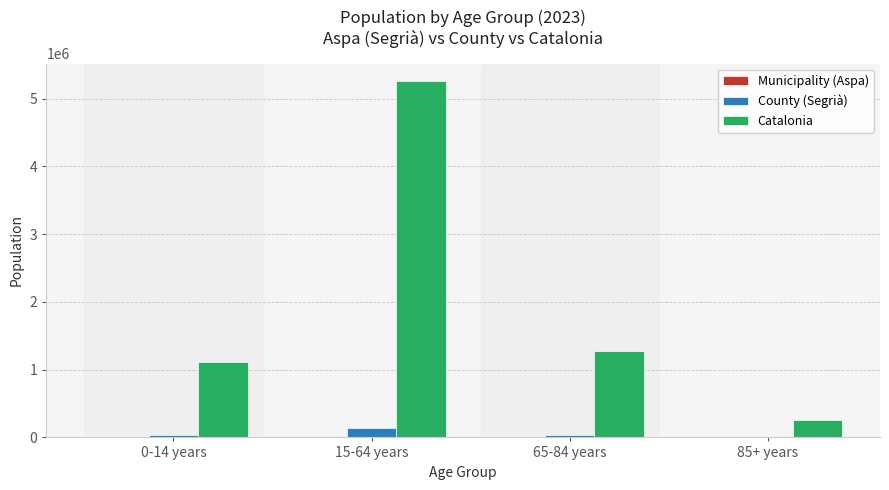

Are the bars grouped side by side (vs. stacked)?

Yes